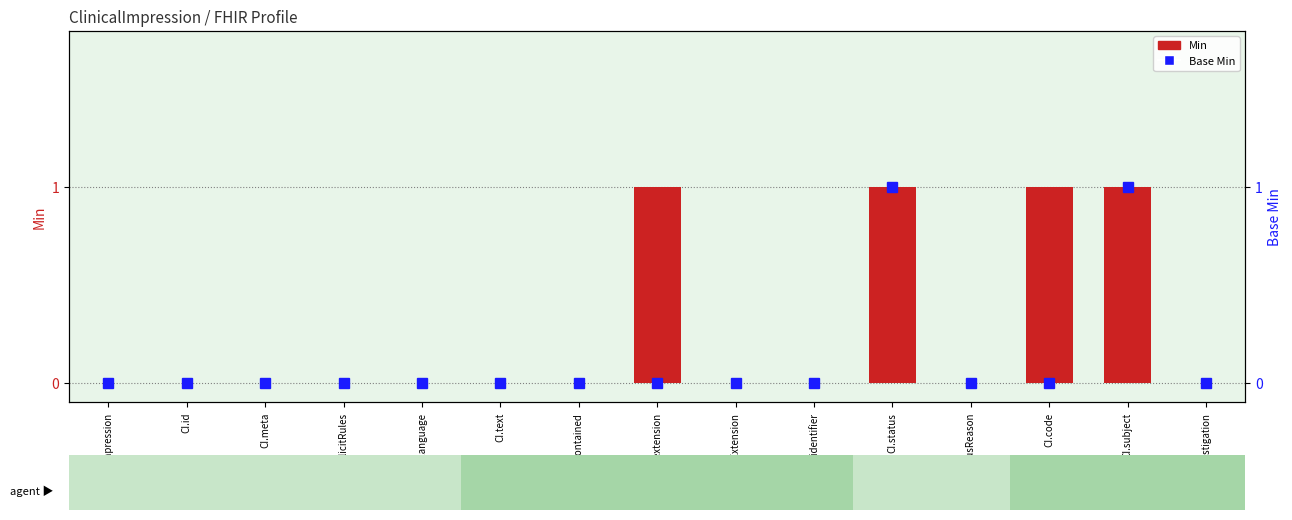

Rank the series by their maximum value, from highest to lowest.

Min, Base Min